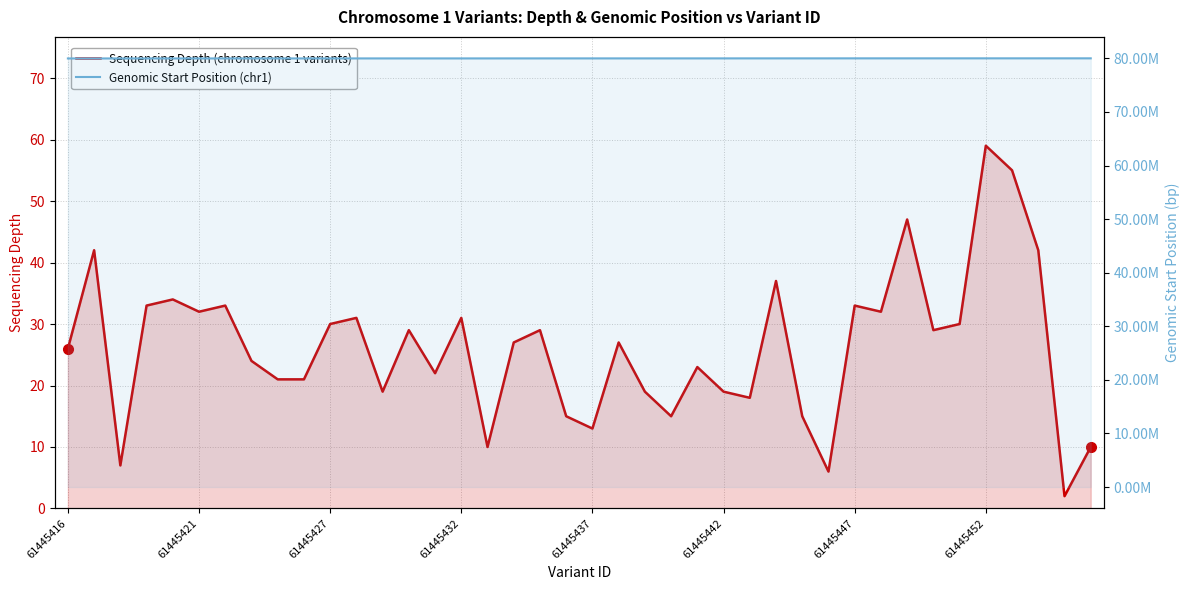

How many lines are shown in the chart?

2